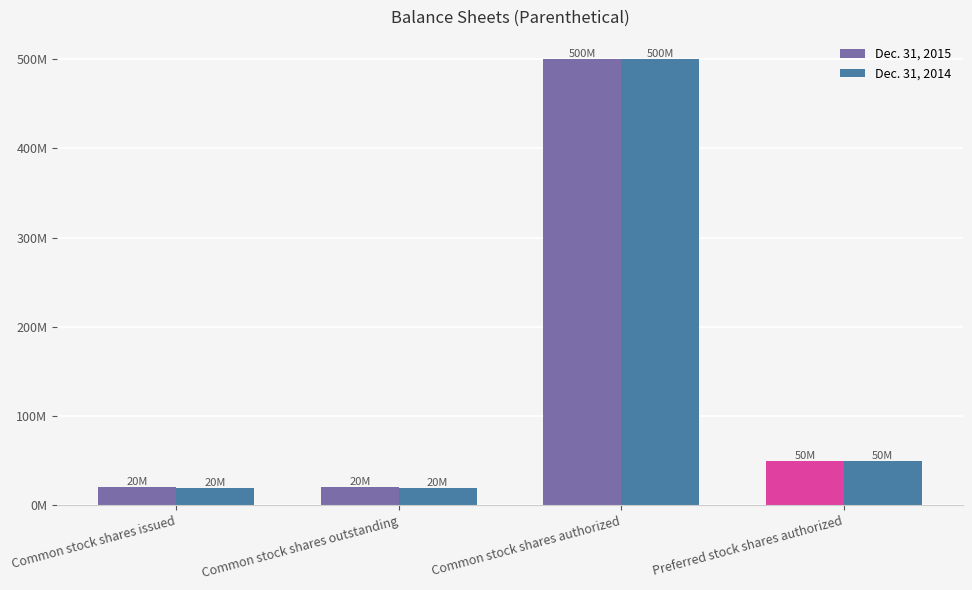

Which series has the largest total across all categories?

Dec. 31, 2015